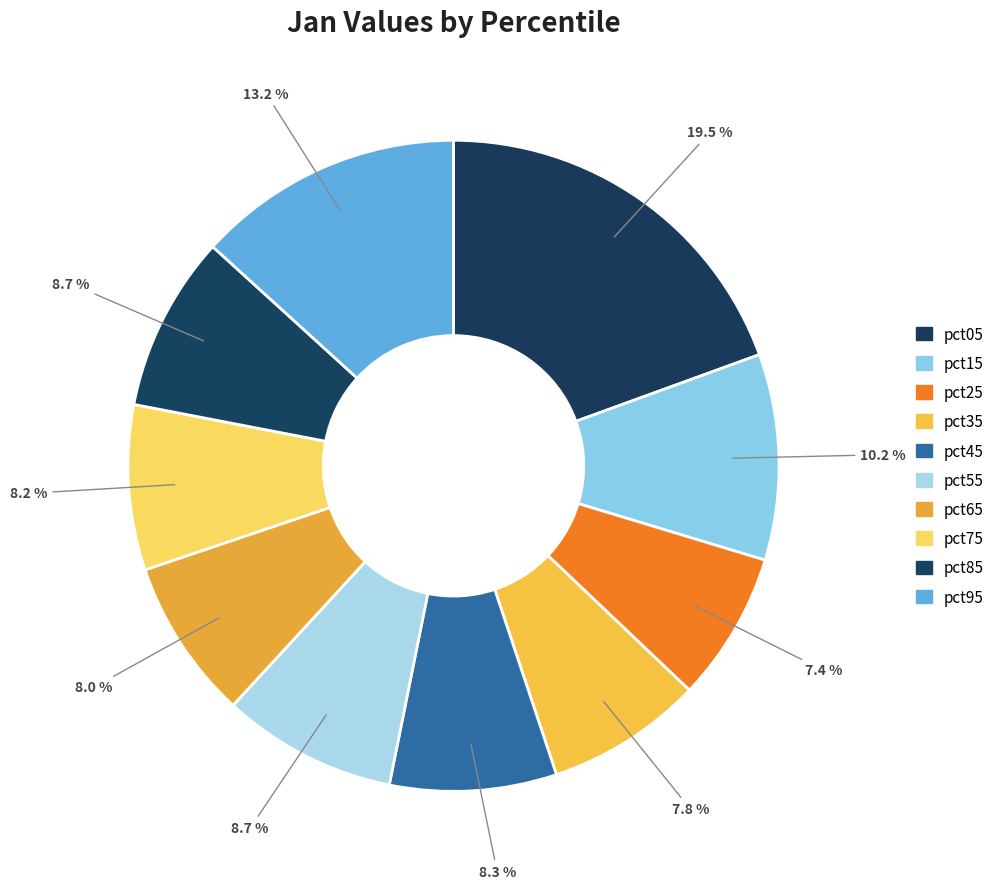

To the nearest percent, what is the average slice percentage?

10%